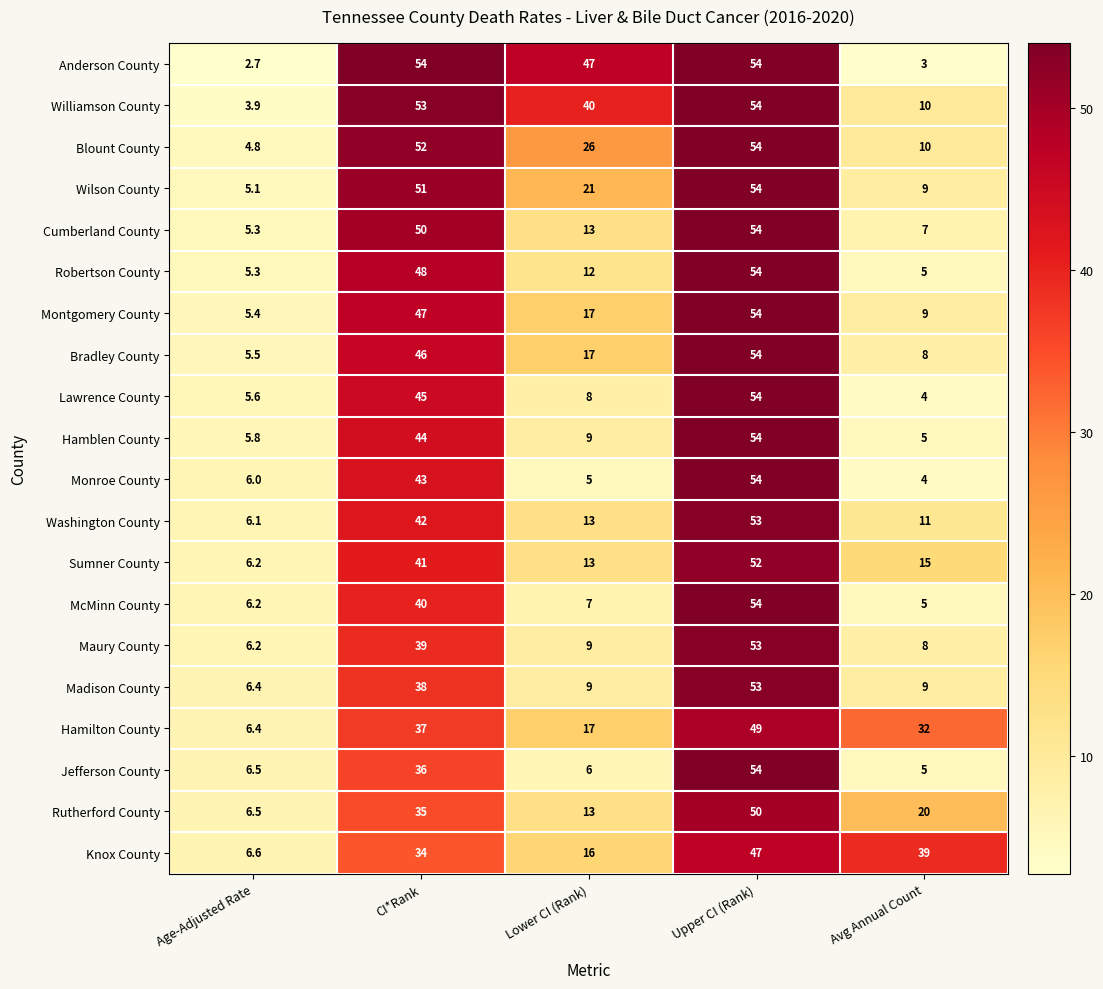

Where is Lawrence County nearest to the value 29?

CI*Rank